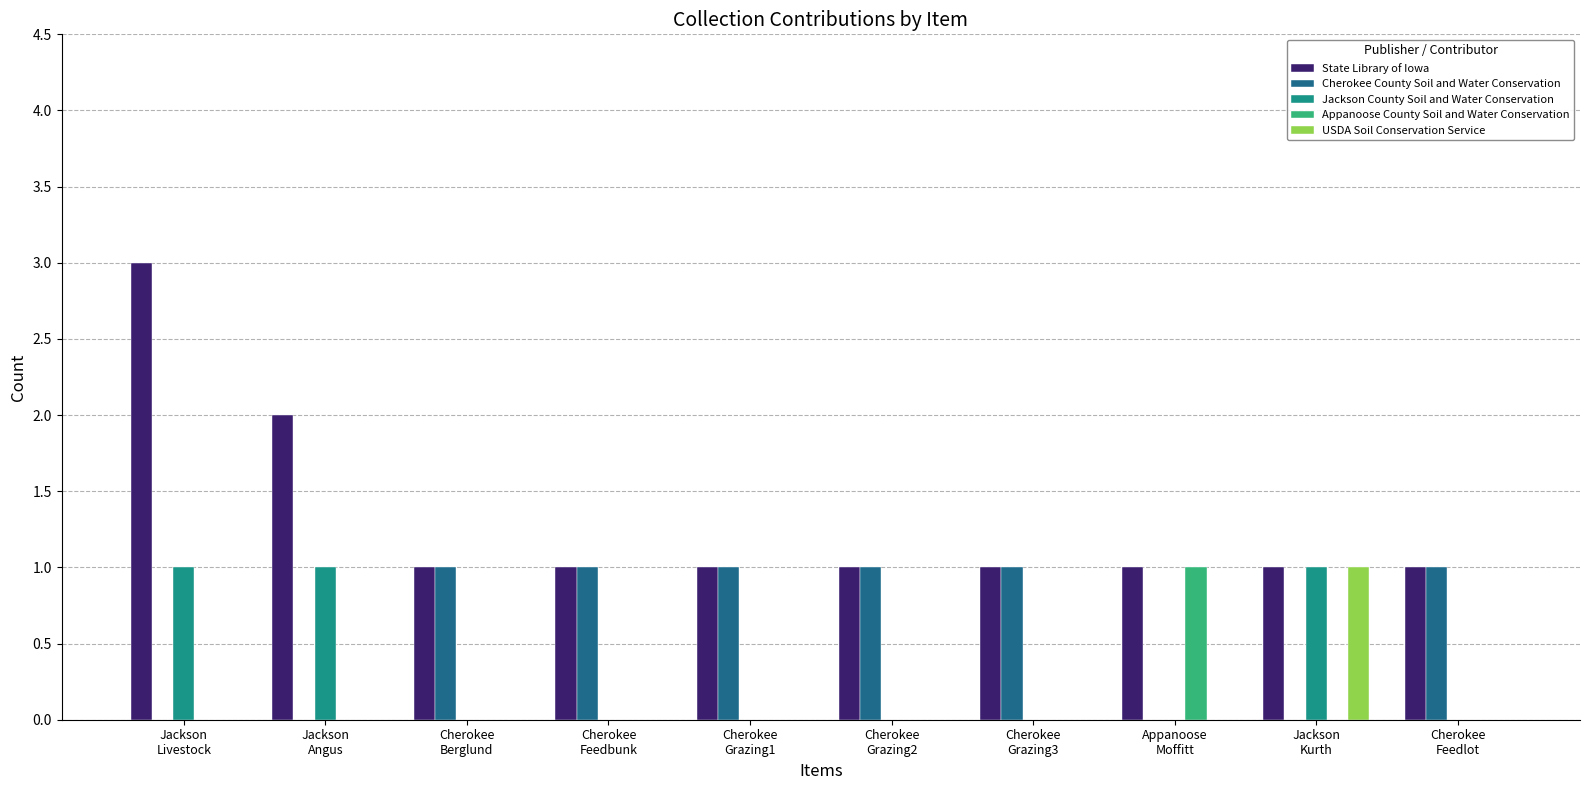

Which series has the largest total across all categories?

State Library of Iowa